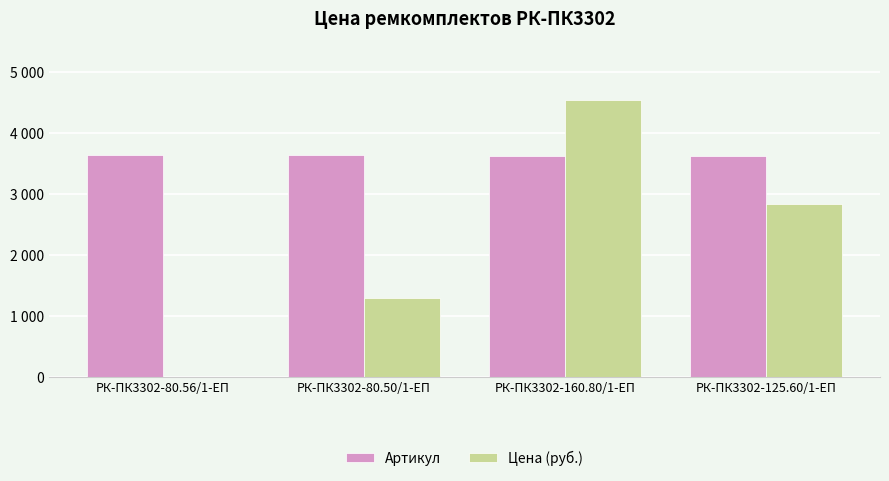

Is the value of Цена (руб.) at РК-ПК3302-80.56/1-ЕП greater than the value of Артикул at РК-ПК3302-80.50/1-ЕП?

No